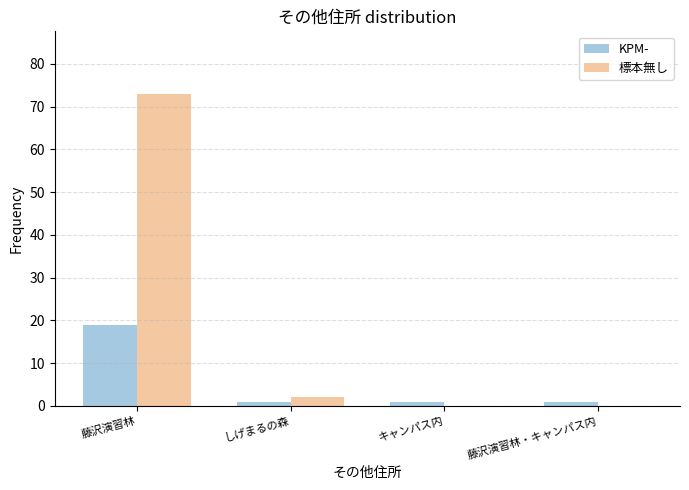

The value of 標本無し at しげまるの森 is 2. True or false?

True